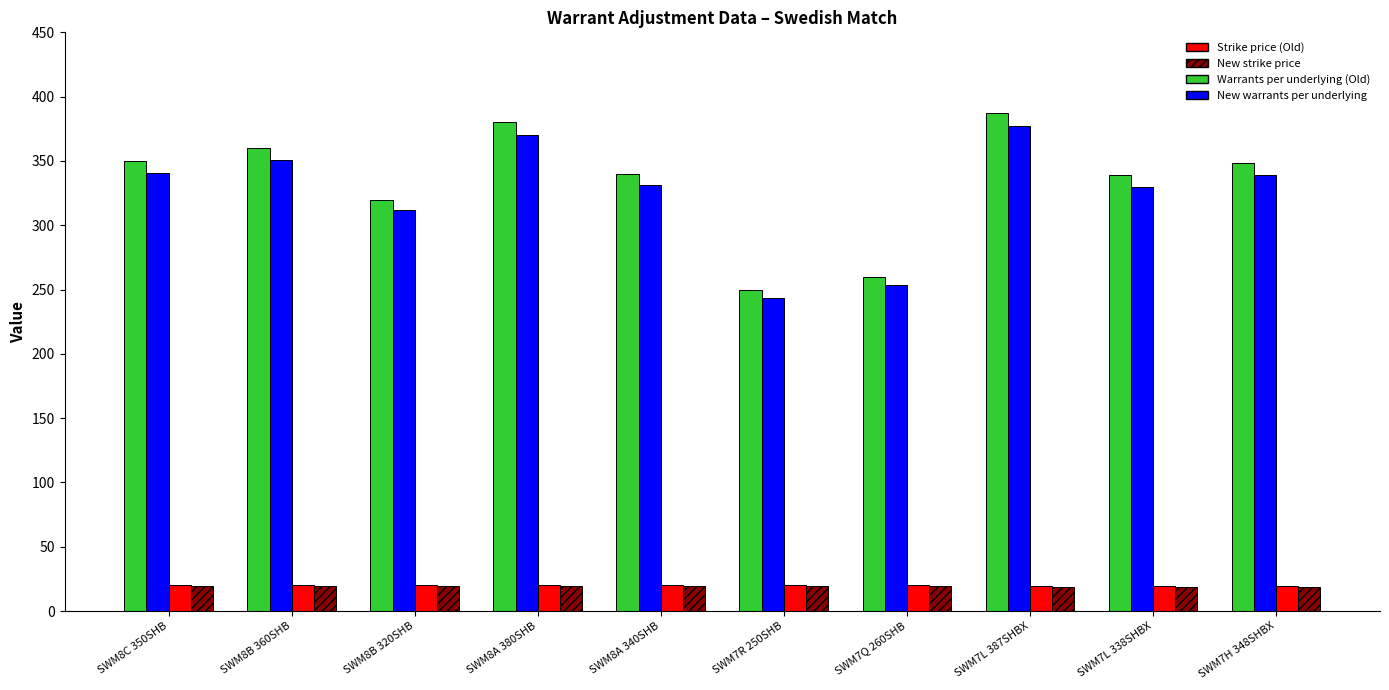

How many distinct data groups are displayed?

4